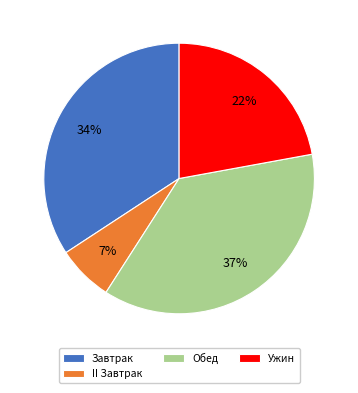

Is there any slice that represents more than half of the pie?

No